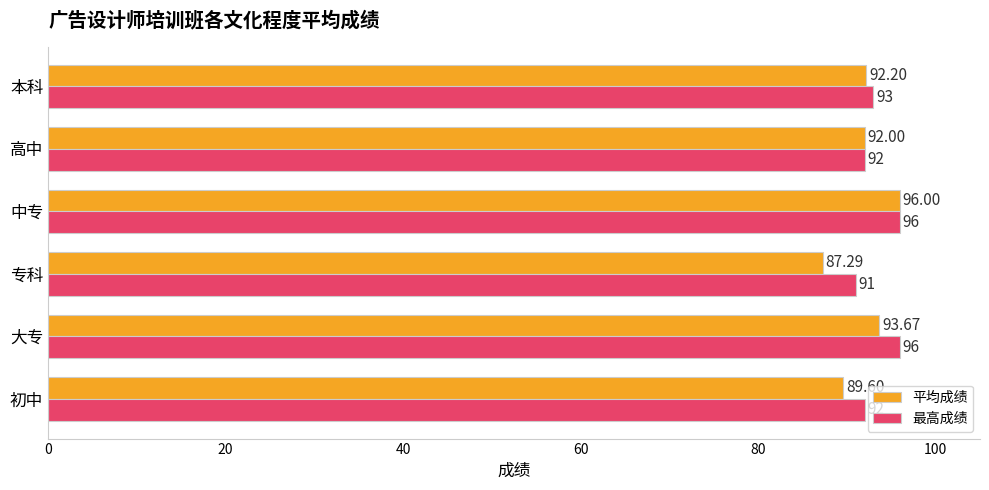

Rank the categories by 平均成绩 value from highest to lowest.

中专, 大专, 本科, 高中, 初中, 专科